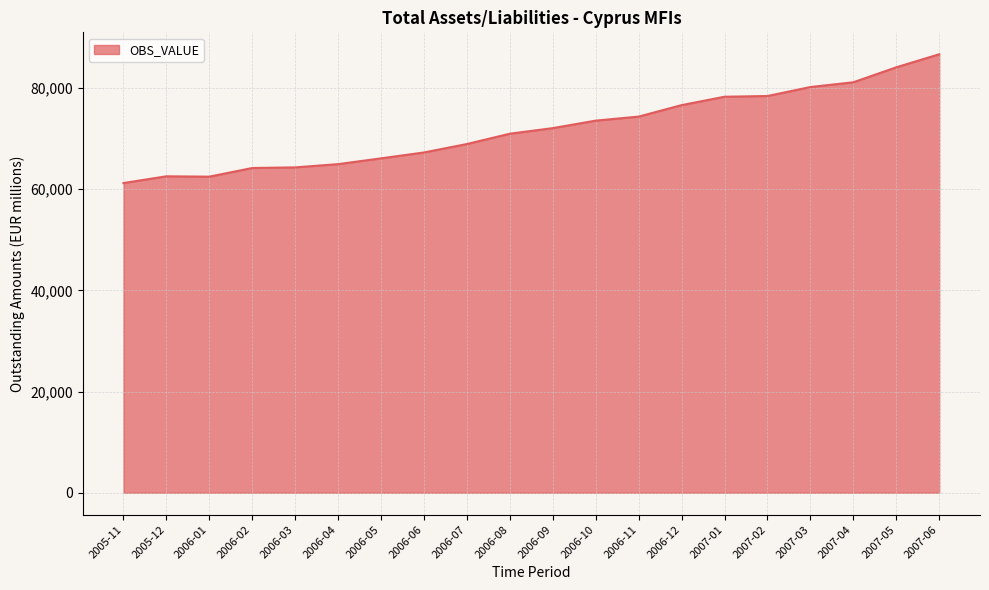

Count the number of categories in the chart.

20